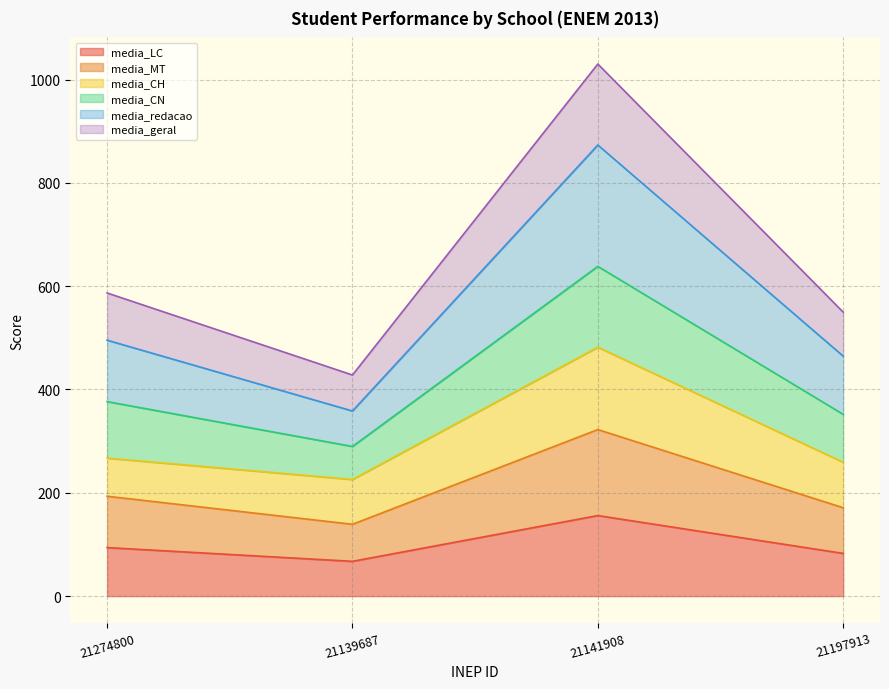

The value of media_geral at 21274800 is 652.1. True or false?

False